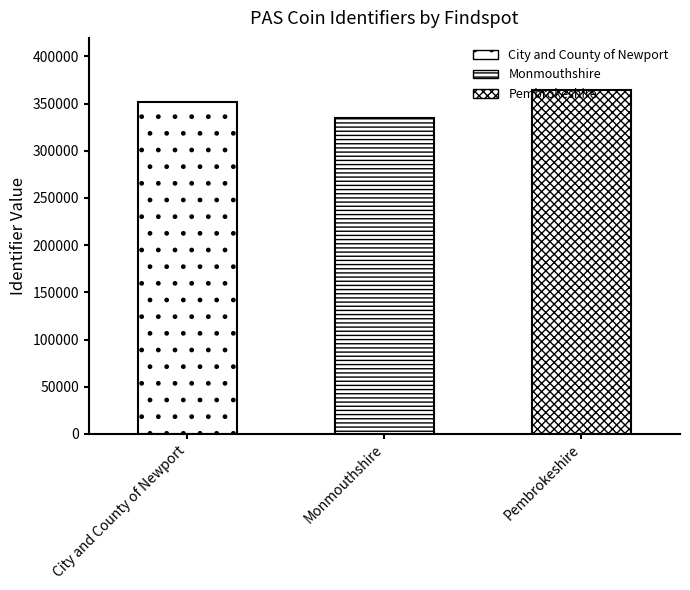

What is the greatest value displayed?

364920